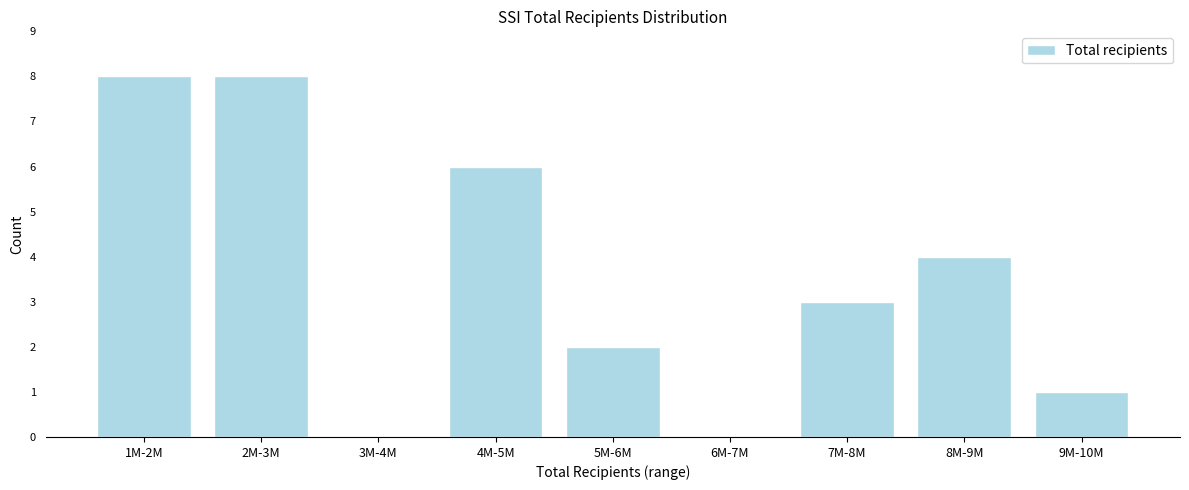

Reading left to right, list all the values displayed in this chart.

1M-2M=8	2M-3M=8	3M-4M=0	4M-5M=6	5M-6M=2	6M-7M=0	7M-8M=3	8M-9M=4	9M-10M=1